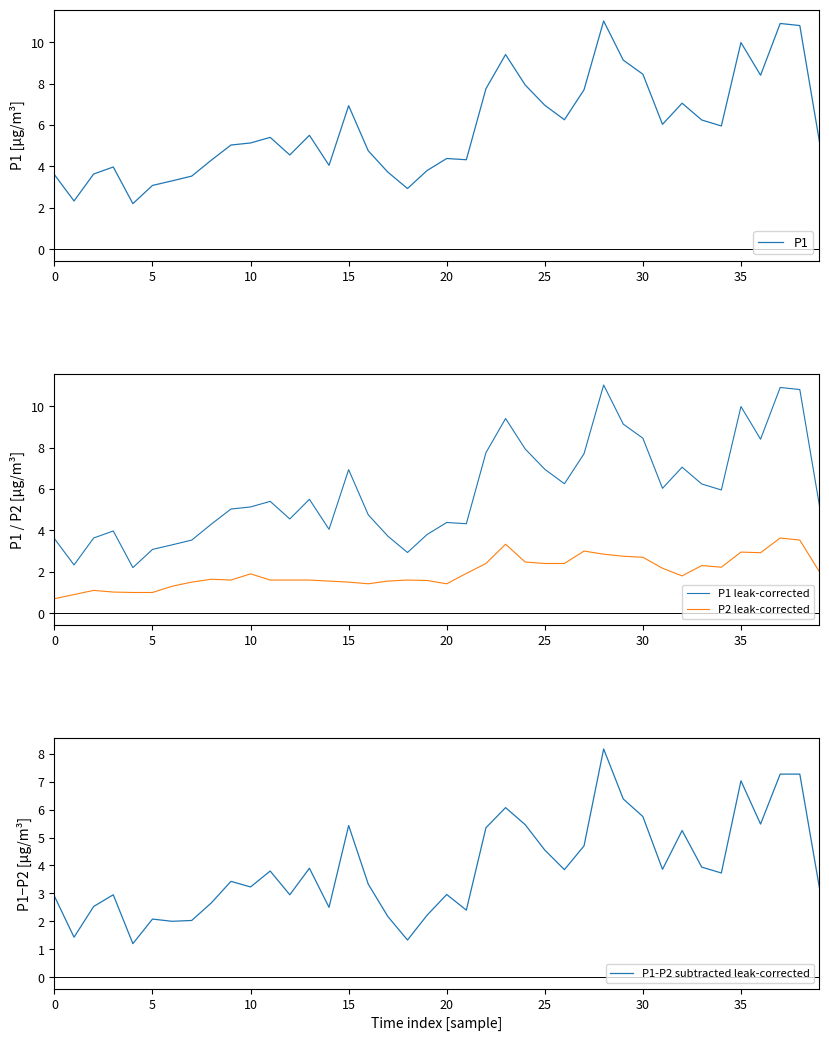

The value of P1 at 35 is 10.0. True or false?

True